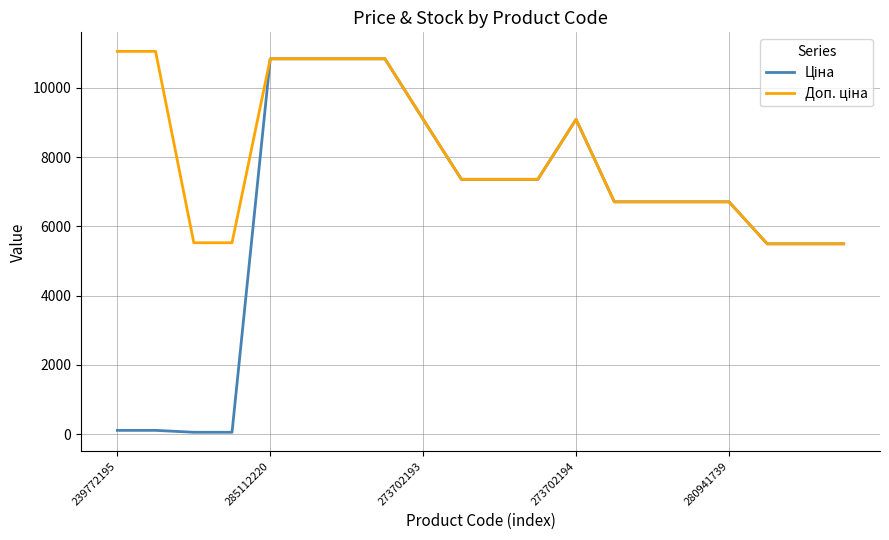

What is the greatest value displayed?

11055.0